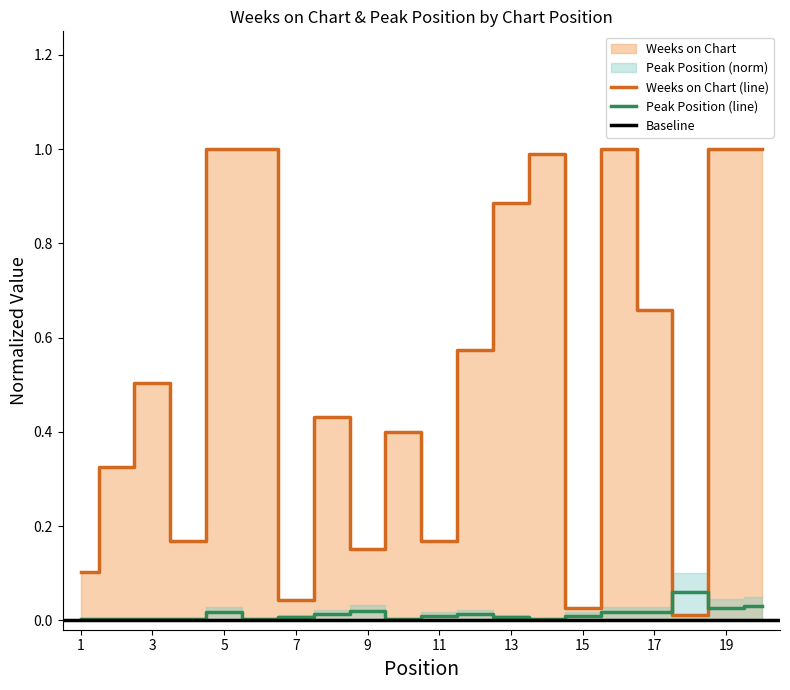

Which series changed the most between 4 and 15?

Weeks on Chart